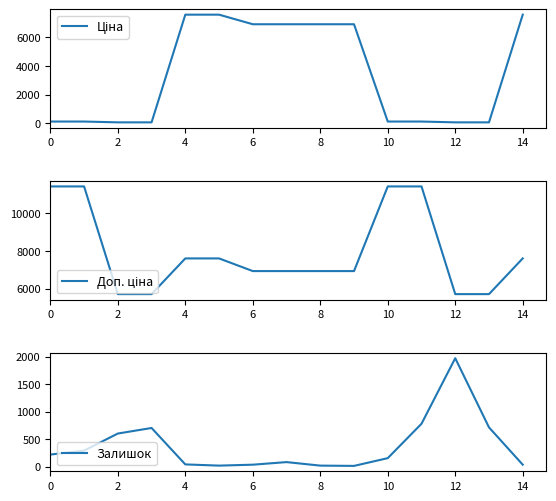

Between 8 and 6, which is larger?

8